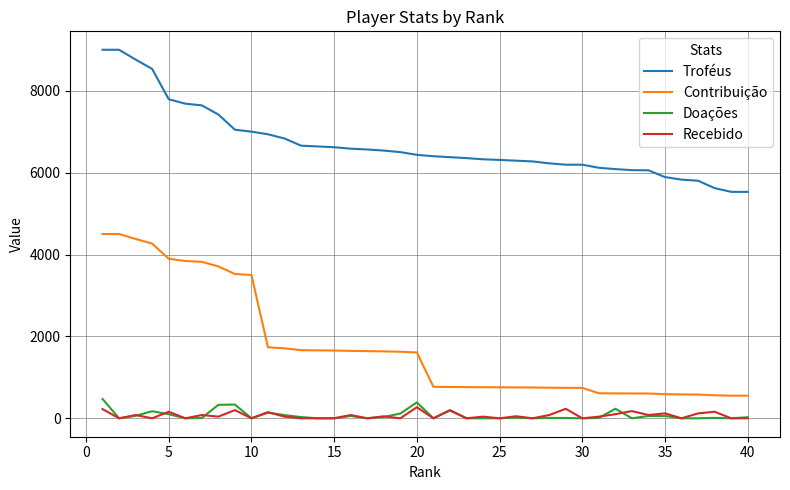

What is the highest value of the Contribuição series?

4500